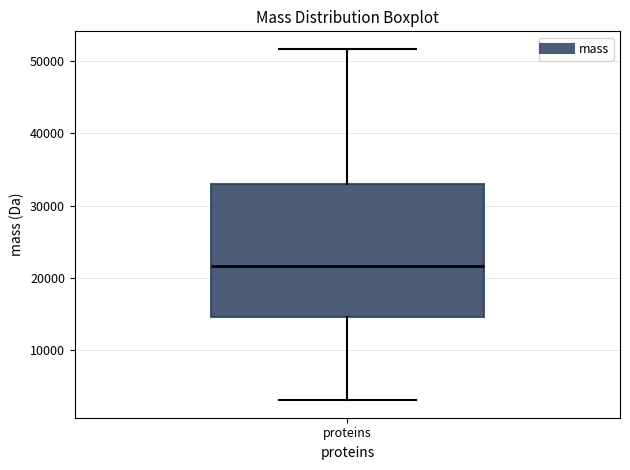

Where does the lower whisker of the box for proteins end on the y-axis? The values are not printed on the chart, so give them approximately, as read against the axis.

3000